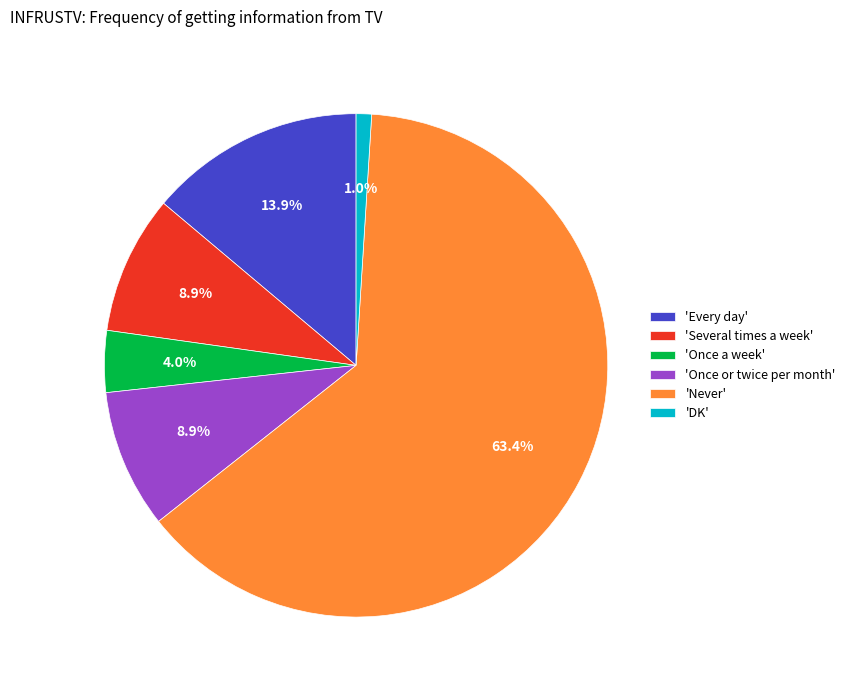

To the nearest percent, what is the average slice percentage?

17%